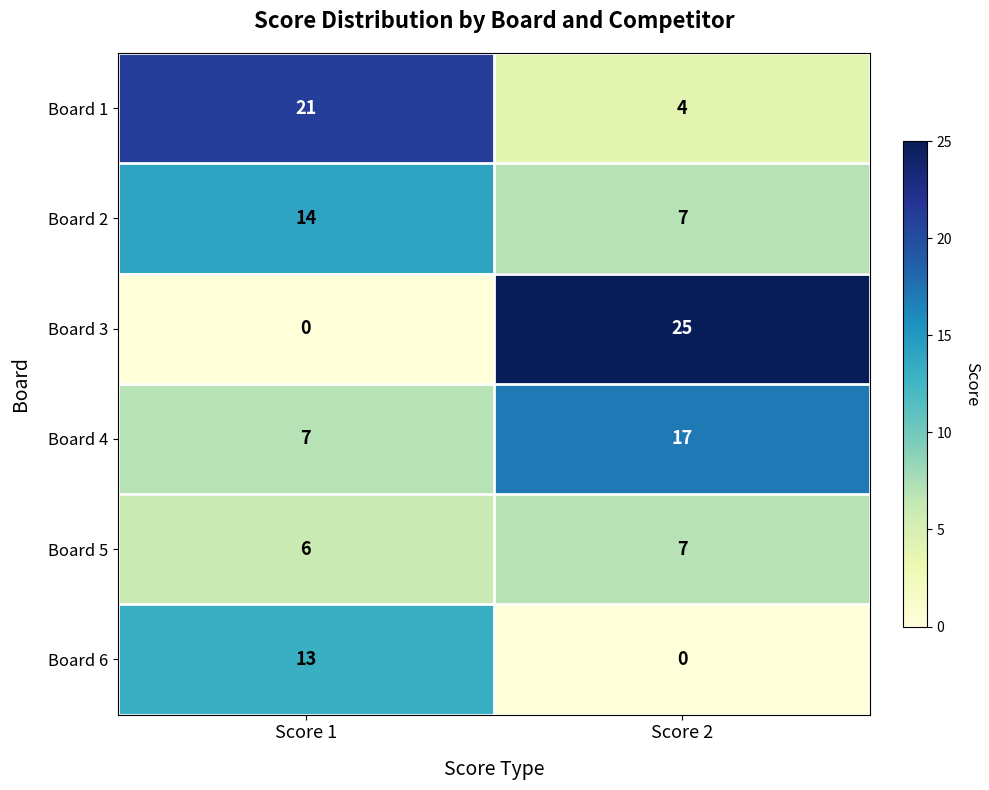

List the series in order of their peak value, lowest first.

Board 5, Board 6, Board 2, Board 4, Board 1, Board 3